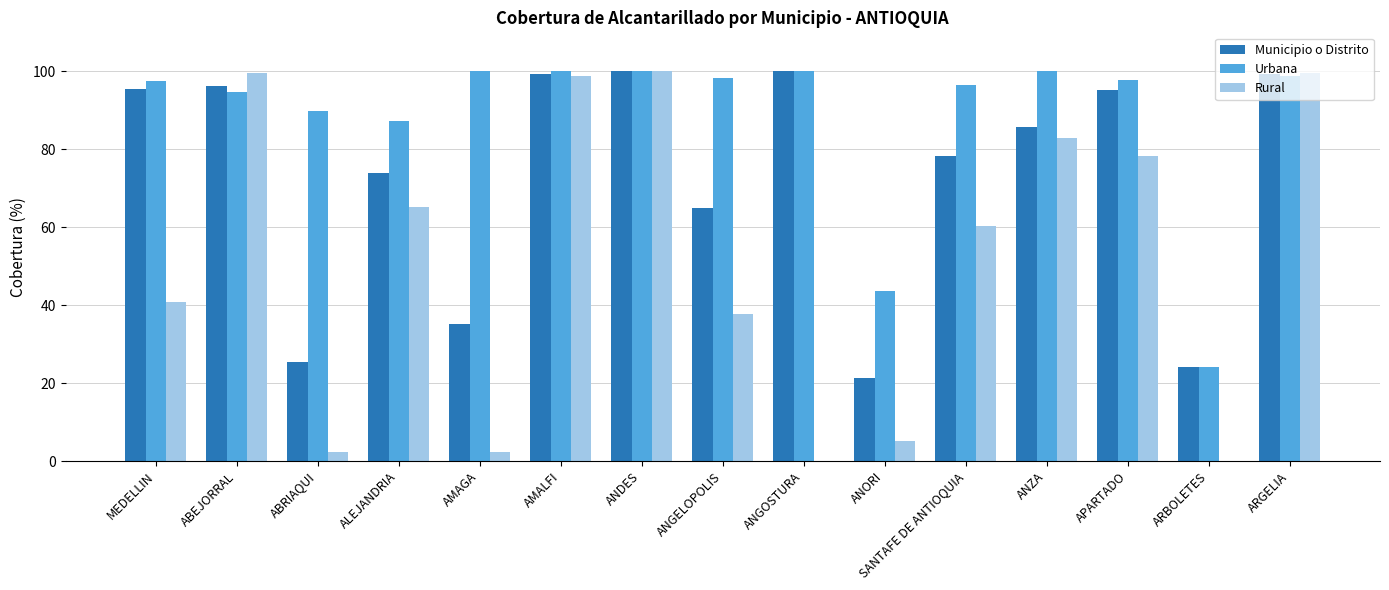

Is the value of Urbana at ALEJANDRIA greater than the value of Rural at MEDELLIN?

Yes